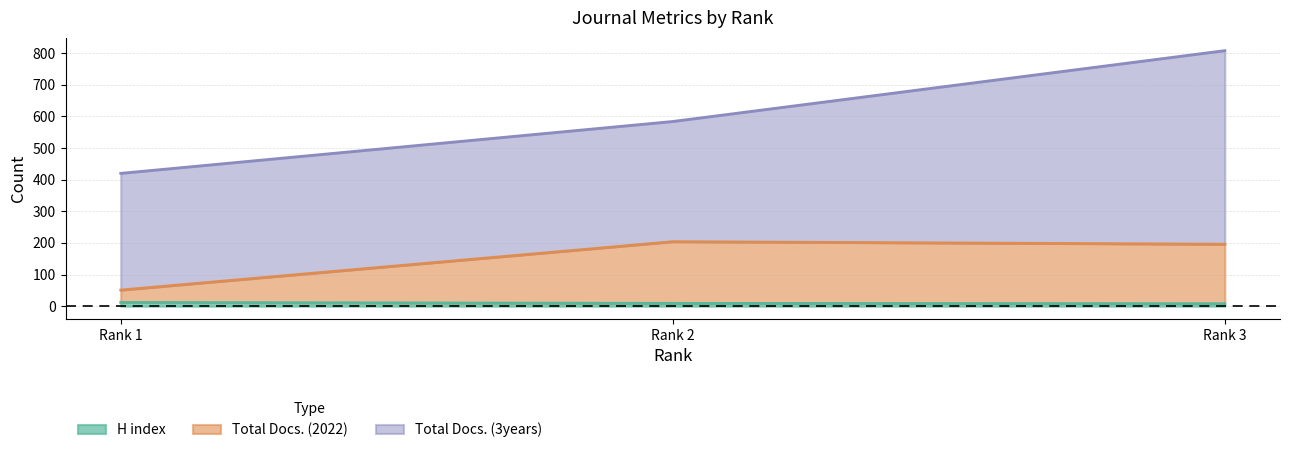

Where does the Total Docs. (2022) series first go above 196?

Rank 2